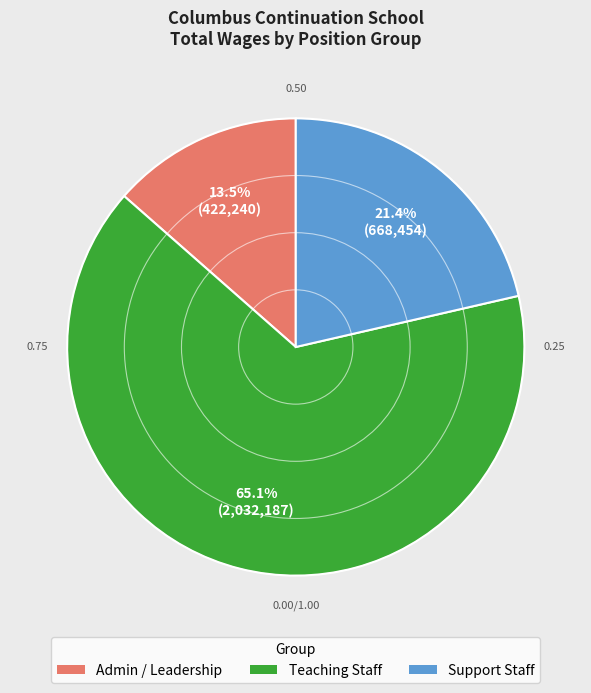

To the nearest percent, what is the difference between the largest and smallest slice percentages?

52%